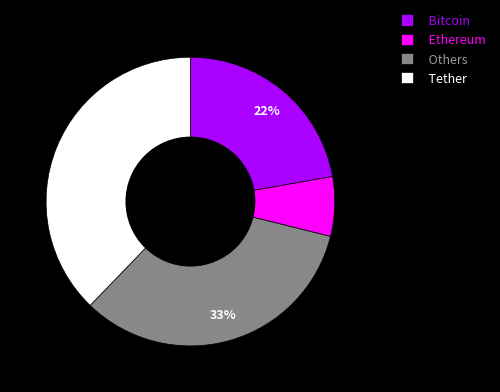

Rank the categories by value from lowest to highest.

Ethereum, Bitcoin, Others, Tether